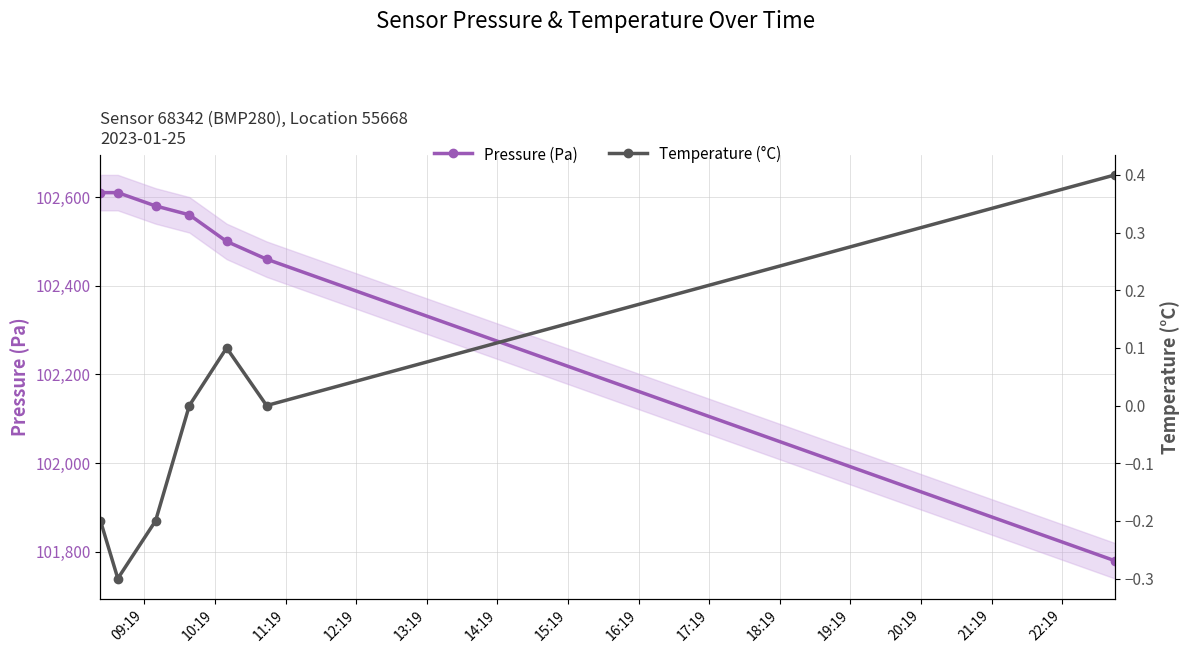

What is the value of the Pressure (Pa) point at the 2nd from the left?

102610.0